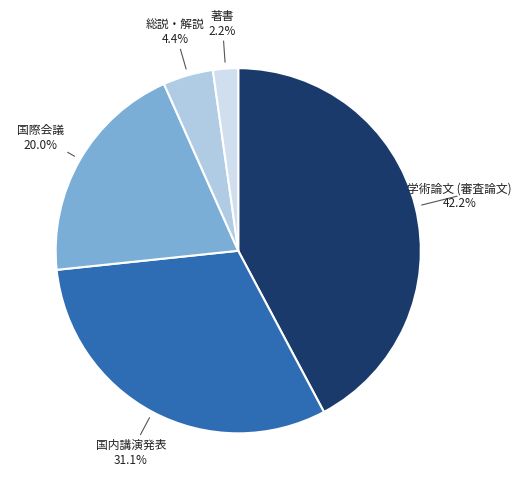

The 国際会議 slice represents 20% of the pie. True or false?

True